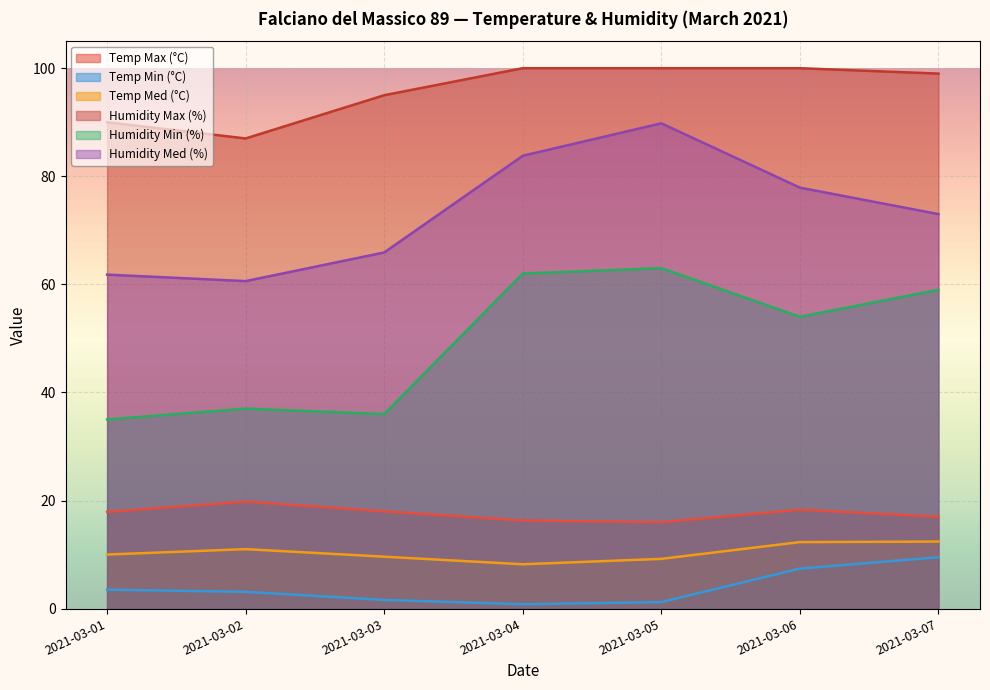

Which series has the largest range (max minus min)?

Humidity Med (%)